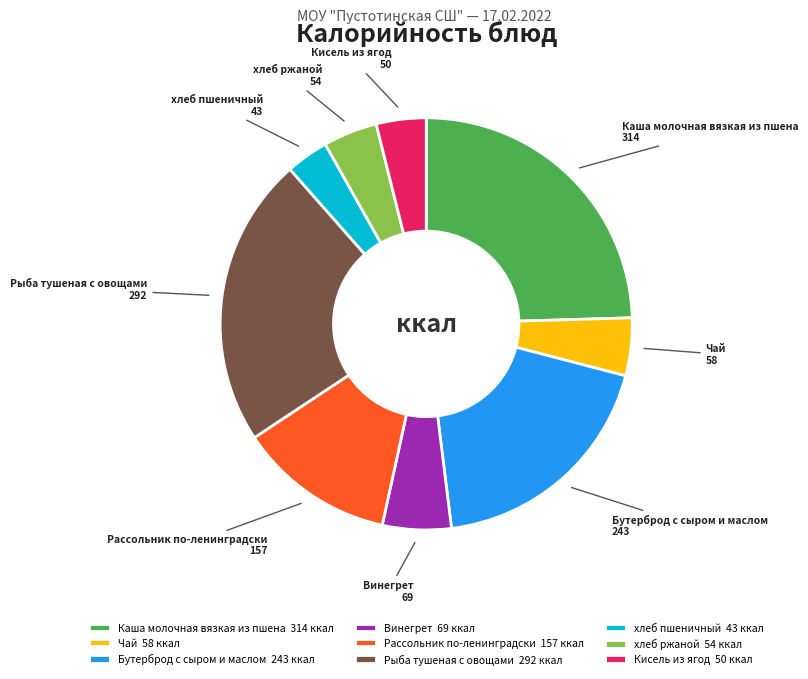

What is the ratio of the value at Винегрет 69 ккал to the value at Рассольник по-ленинградски 157 ккал?

0.4